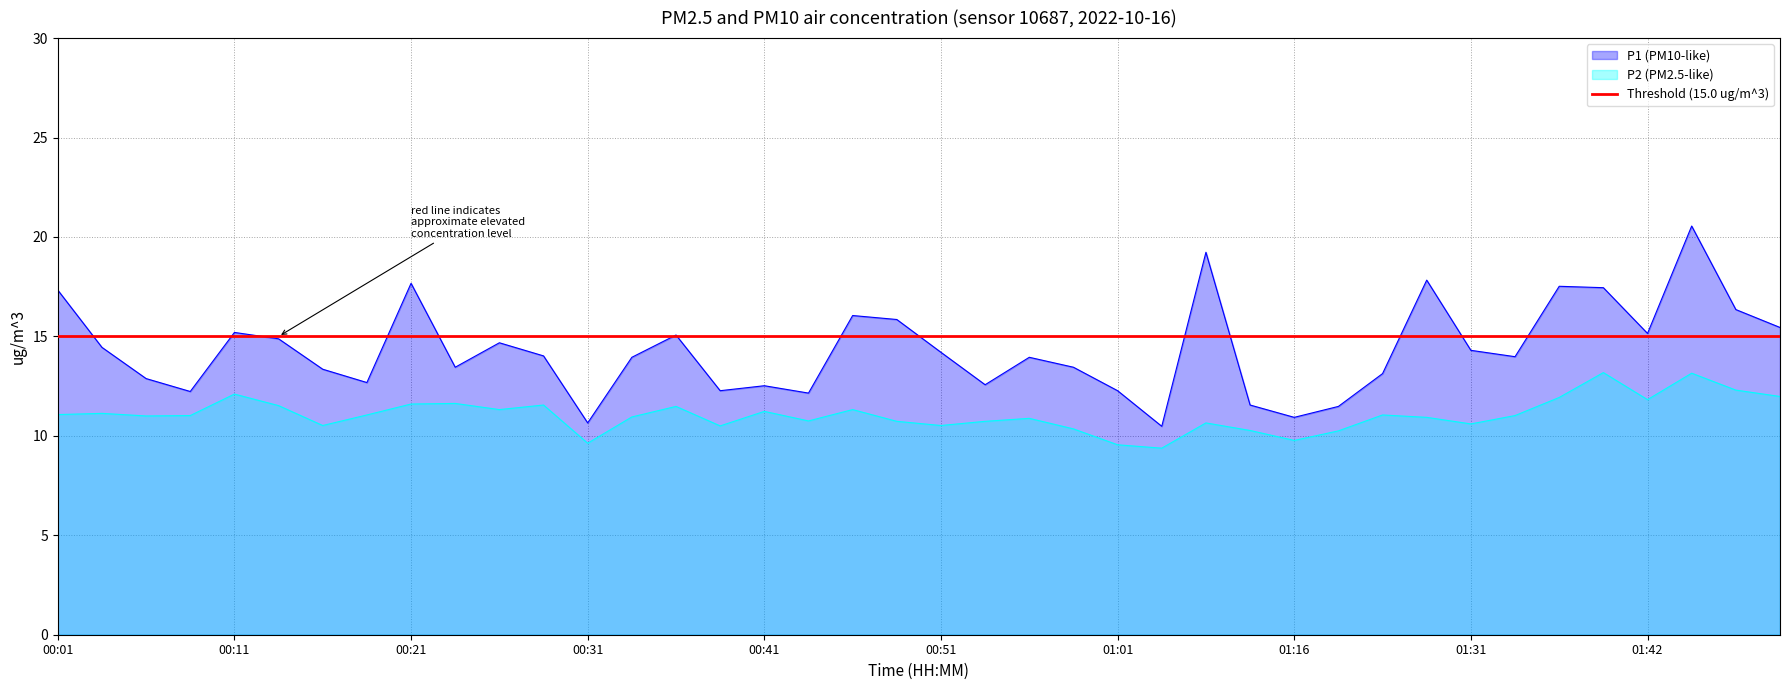

True or false: P1 and P2 cross at least once.

False